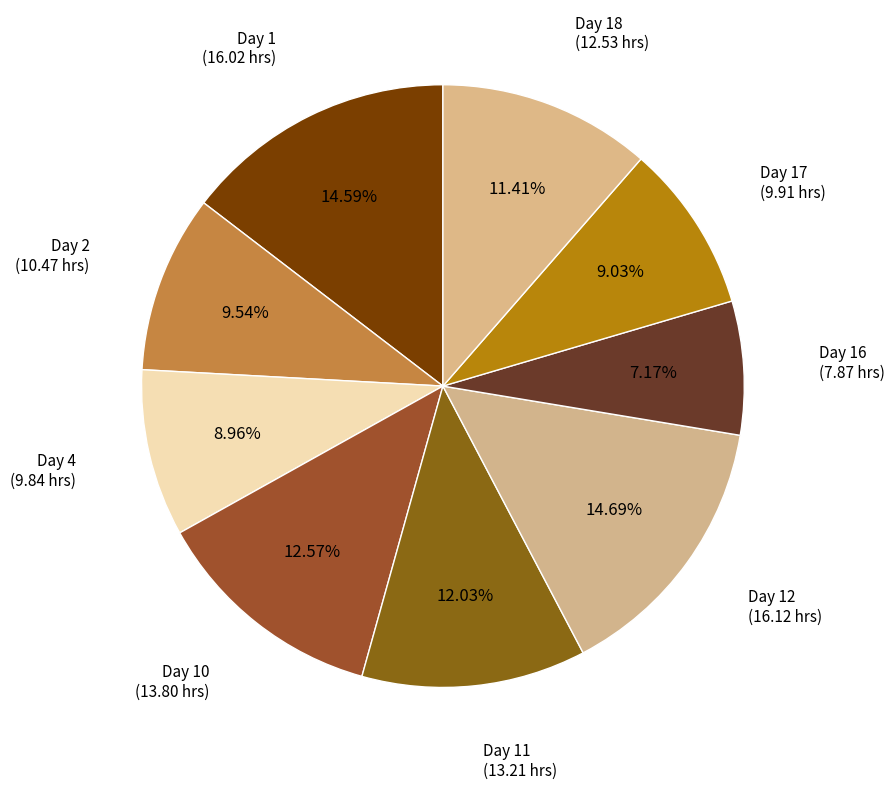

Rank the categories by value from highest to lowest.

Day 12, Day 1, Day 10, Day 11, Day 18, Day 2, Day 17, Day 4, Day 16